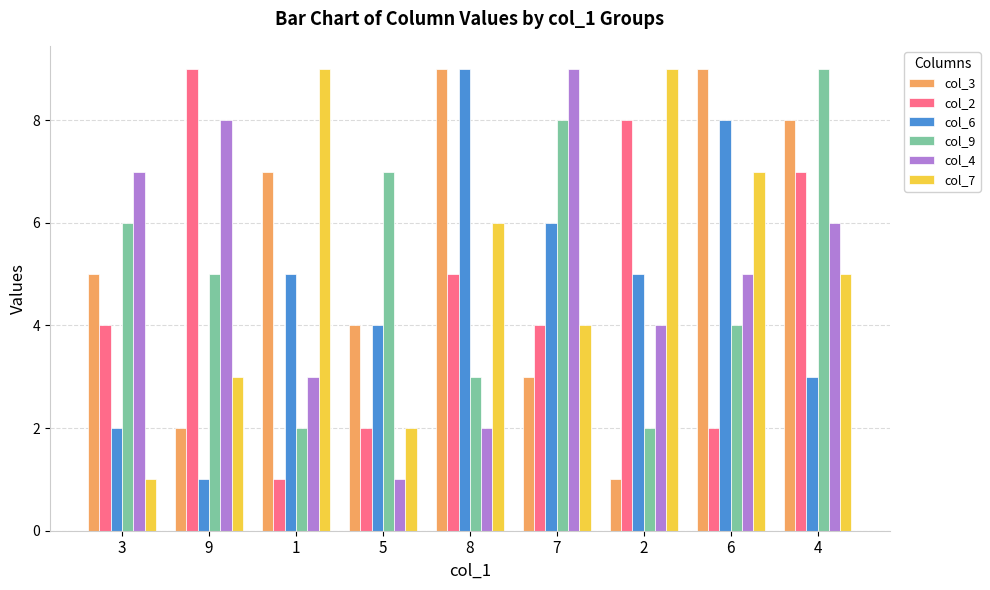

Is it true that col_2 equals 5 at 7?

False